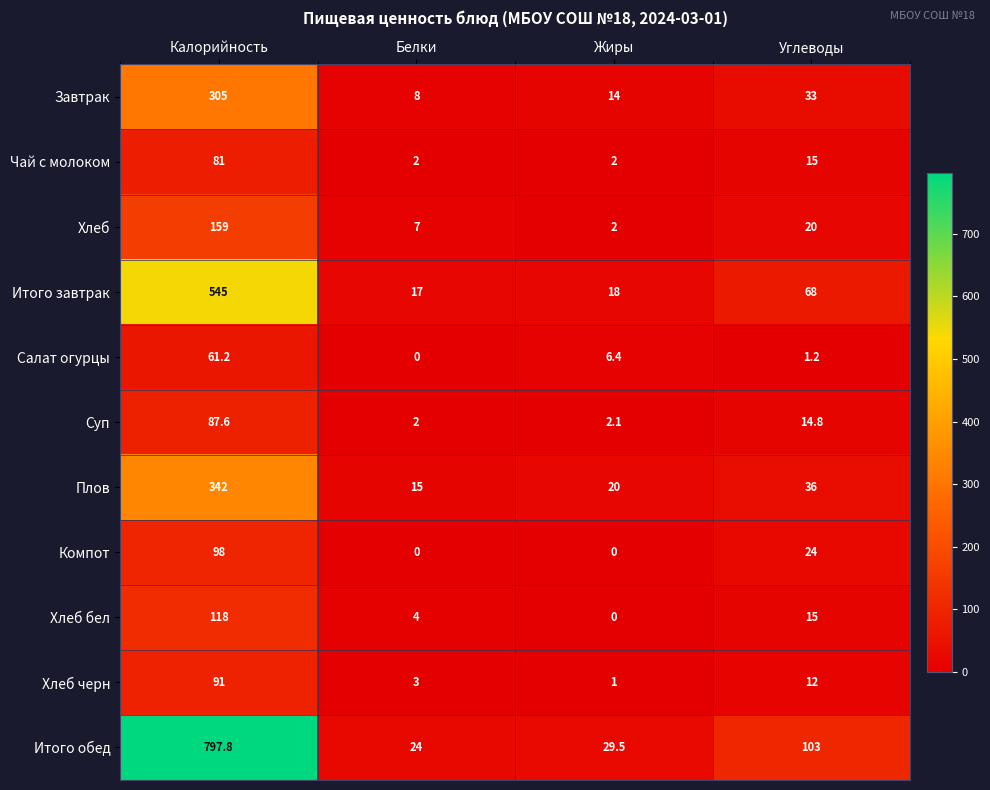

Which series has the widest spread of values?

Итого обед